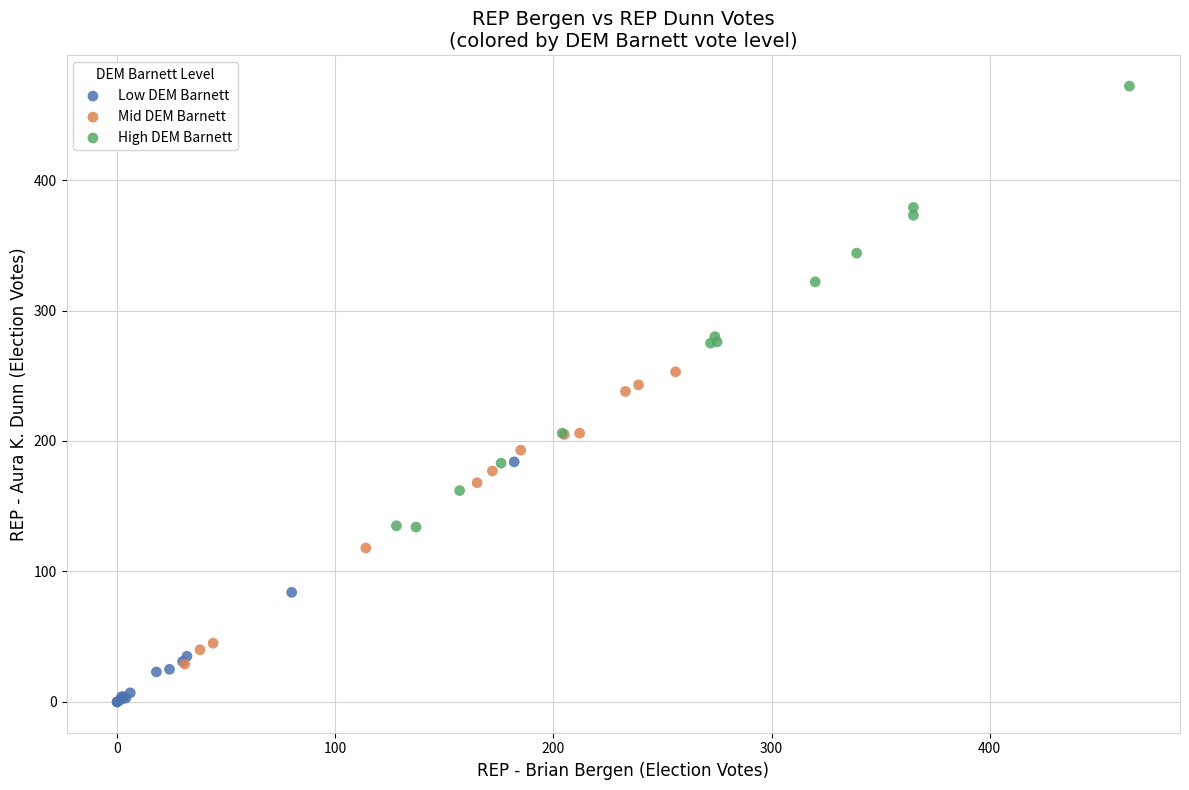

Which series reaches the maximum Y coordinate?

High DEM Barnett